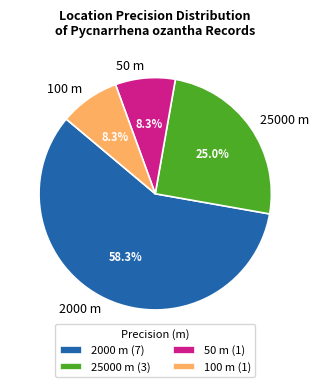

To the nearest percent, what is the difference between the largest and smallest slice percentages?

50%